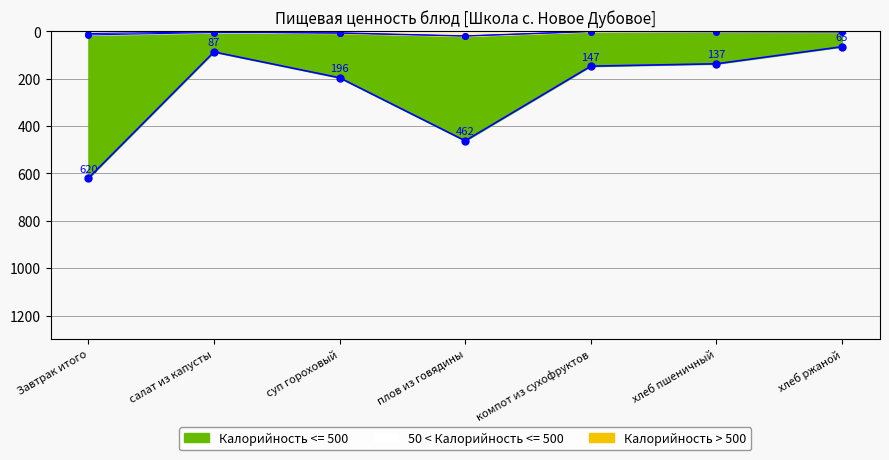

Which category has the highest value in the Белки series?

плов из говядины